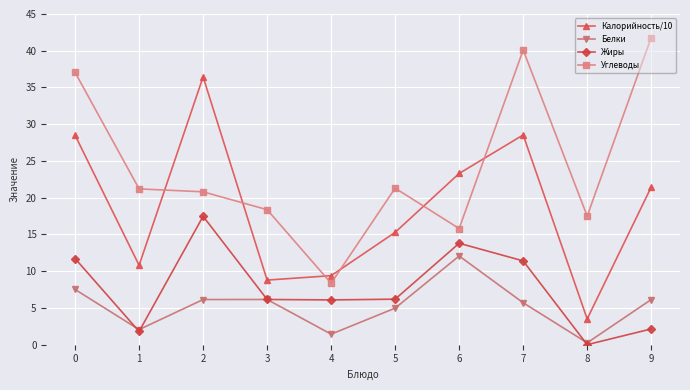

What is the greatest value displayed?

41.8